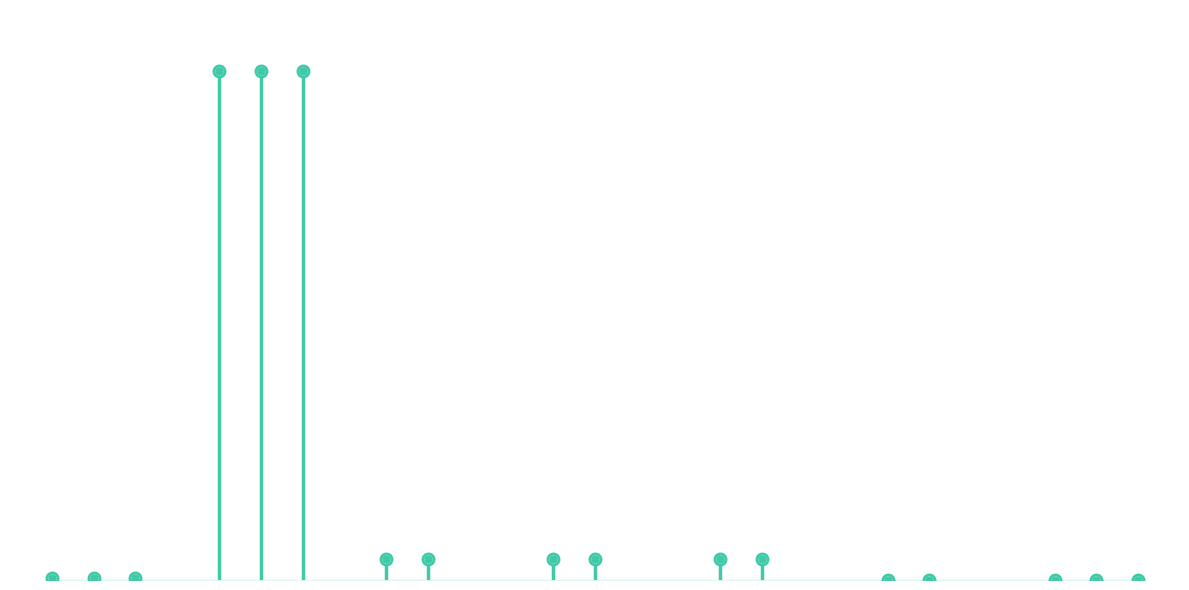

Is it true that Hardcover equals 332171 at Pinky and Rex and the Spelling Bee?

True